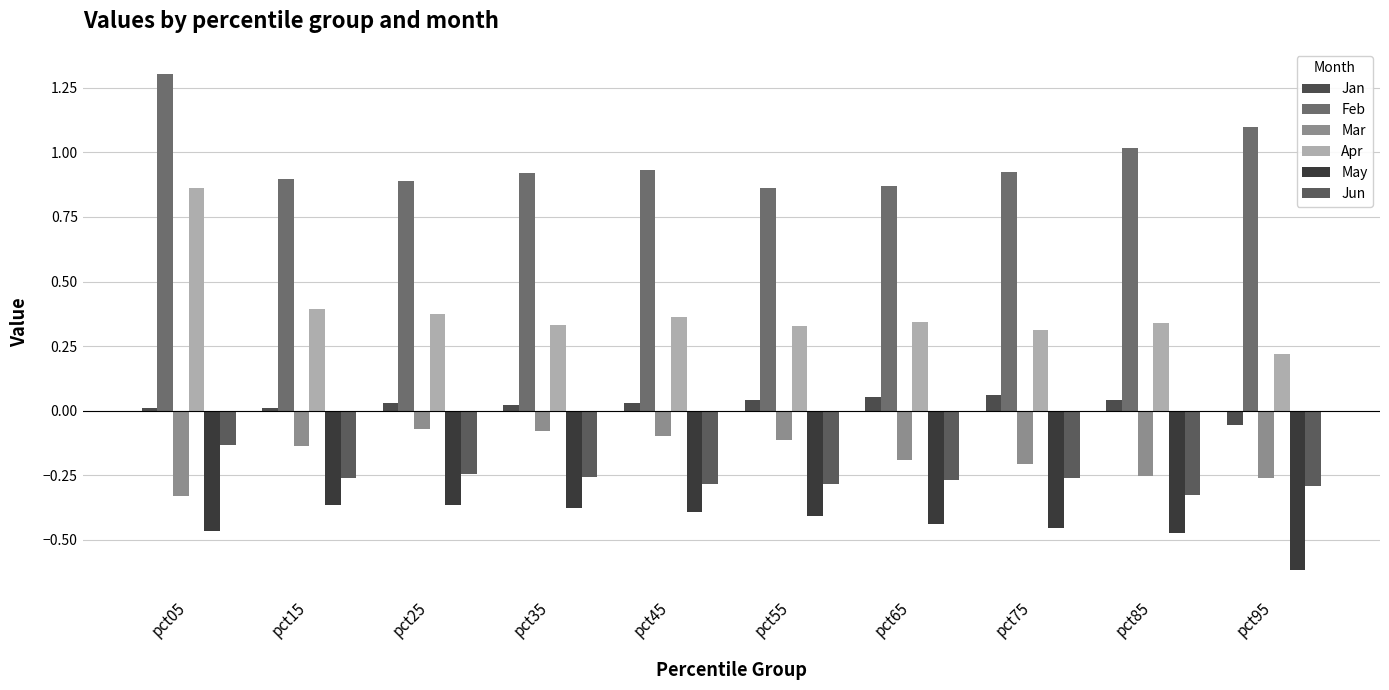

Which series changed the most between pct05 and pct75?

Apr